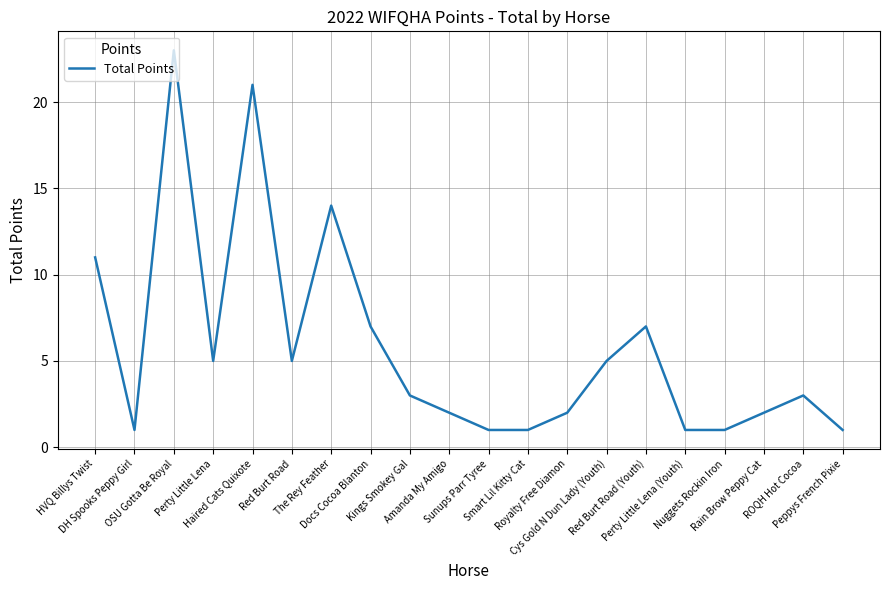

What is the greatest value displayed?

23